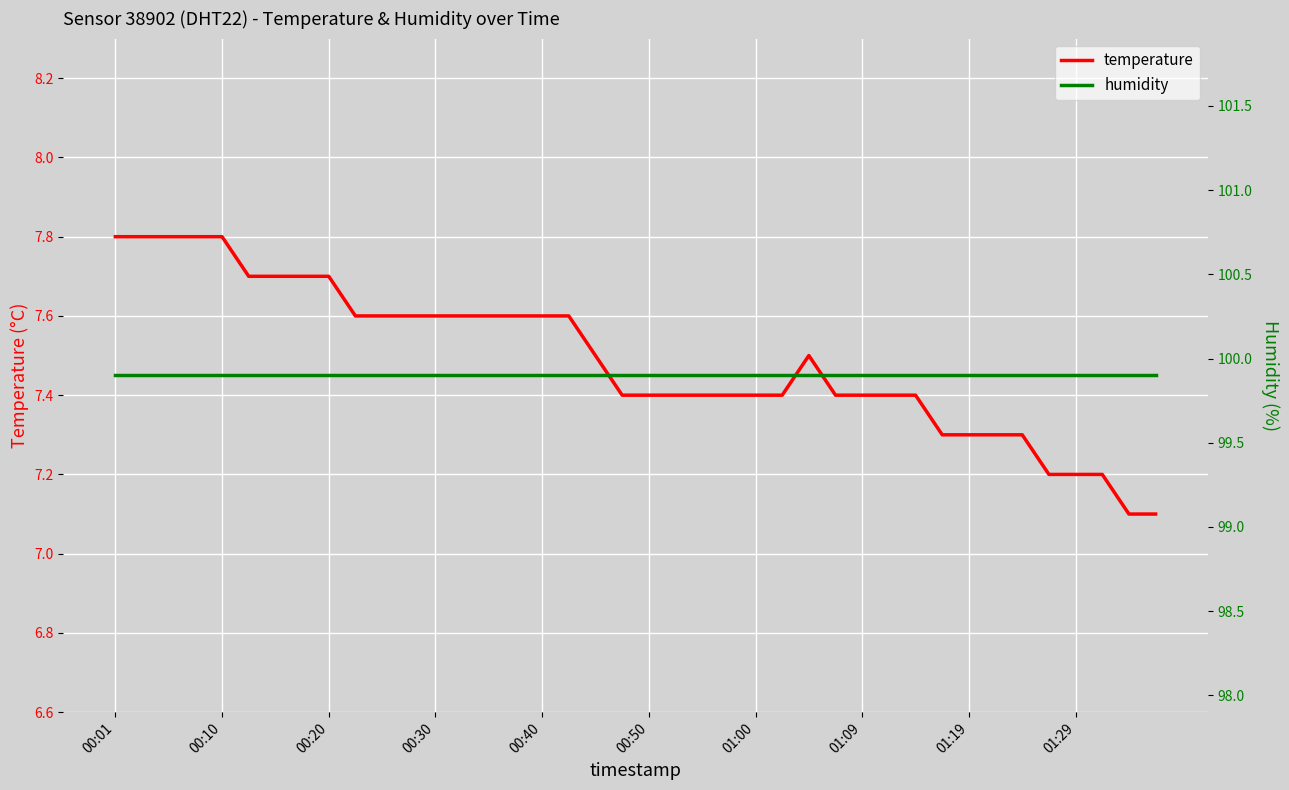

Reading left to right, transcribe all the data shown in this chart.

temperature: 7.8	7.8	7.8	7.8	7.8	7.7	7.7	7.7	7.7	7.6	7.6	7.6	7.6	7.6	7.6	7.6	7.6	7.6	7.5	7.4	7.4	7.4	7.4	7.4	7.4	7.4	7.5	7.4	7.4	7.4	7.4	7.3	7.3	7.3	7.3	7.2	7.2	7.2	7.1	7.1
humidity: 99.9	99.9	99.9	99.9	99.9	99.9	99.9	99.9	99.9	99.9	99.9	99.9	99.9	99.9	99.9	99.9	99.9	99.9	99.9	99.9	99.9	99.9	99.9	99.9	99.9	99.9	99.9	99.9	99.9	99.9	99.9	99.9	99.9	99.9	99.9	99.9	99.9	99.9	99.9	99.9